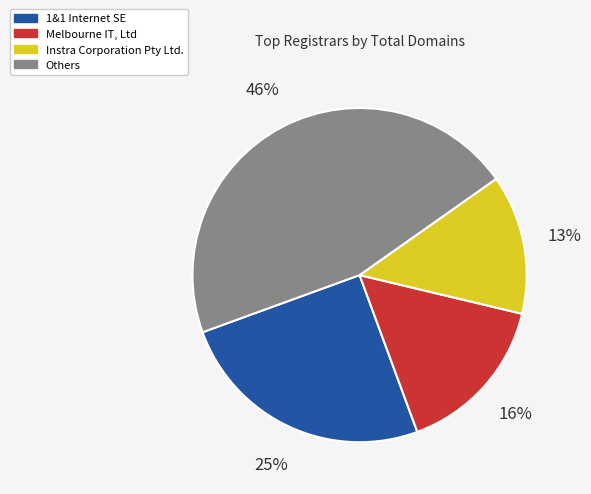

Is there any slice that represents more than half of the pie?

No